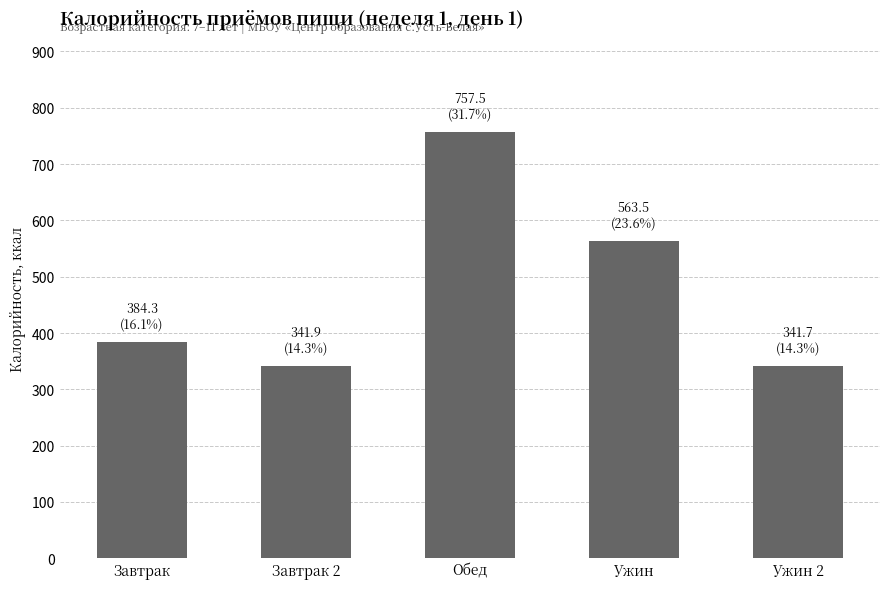

How many values exceed 384?

3